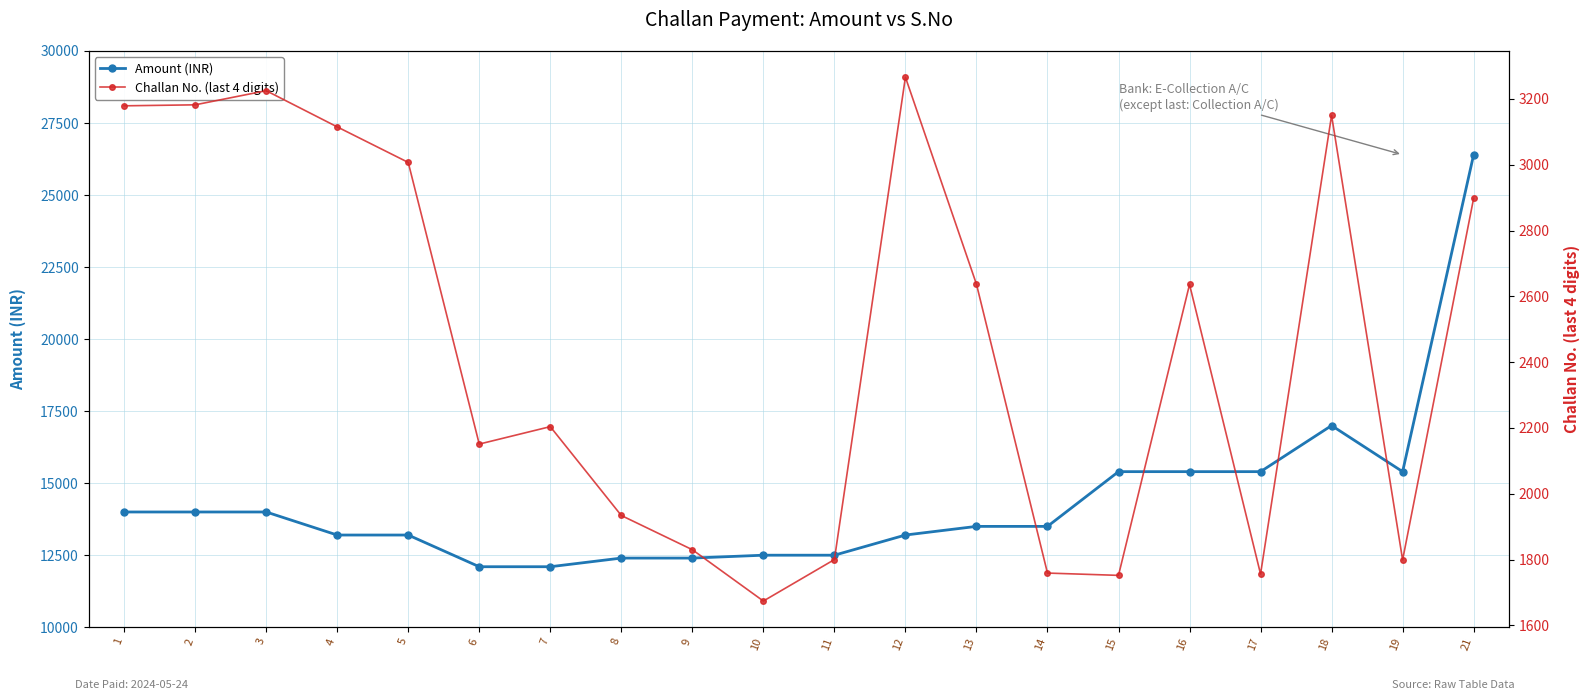

What is the maximum value shown in the chart?

26400